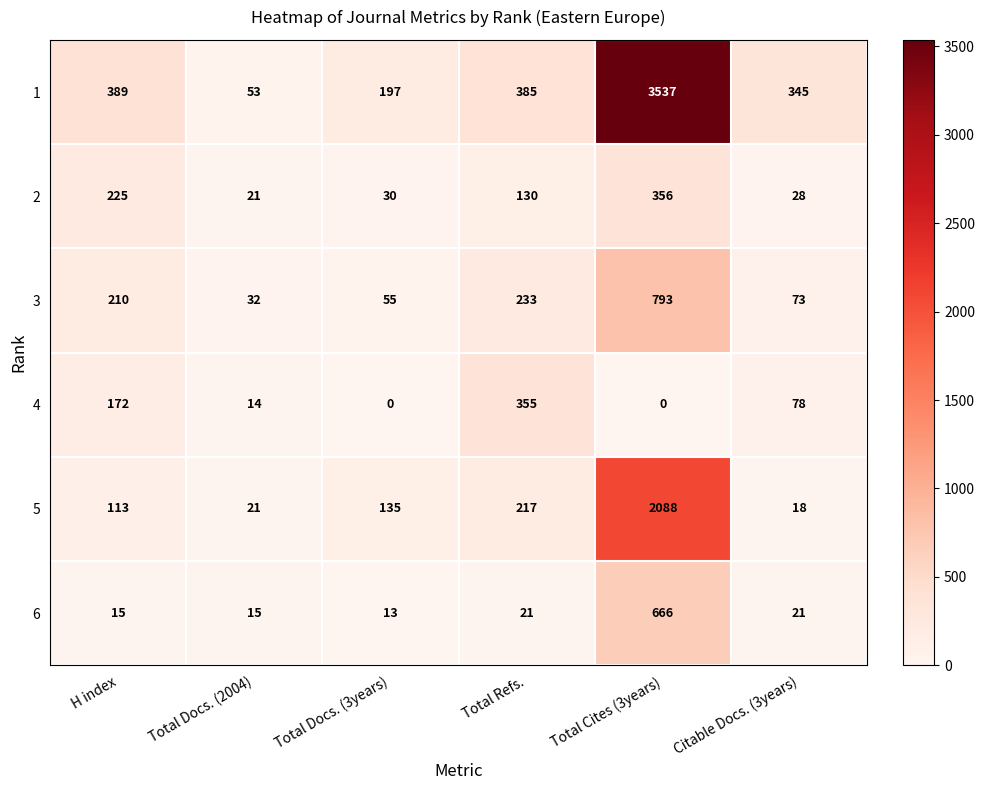

List the series in order of their peak value, lowest first.

4, 2, 6, 3, 5, 1